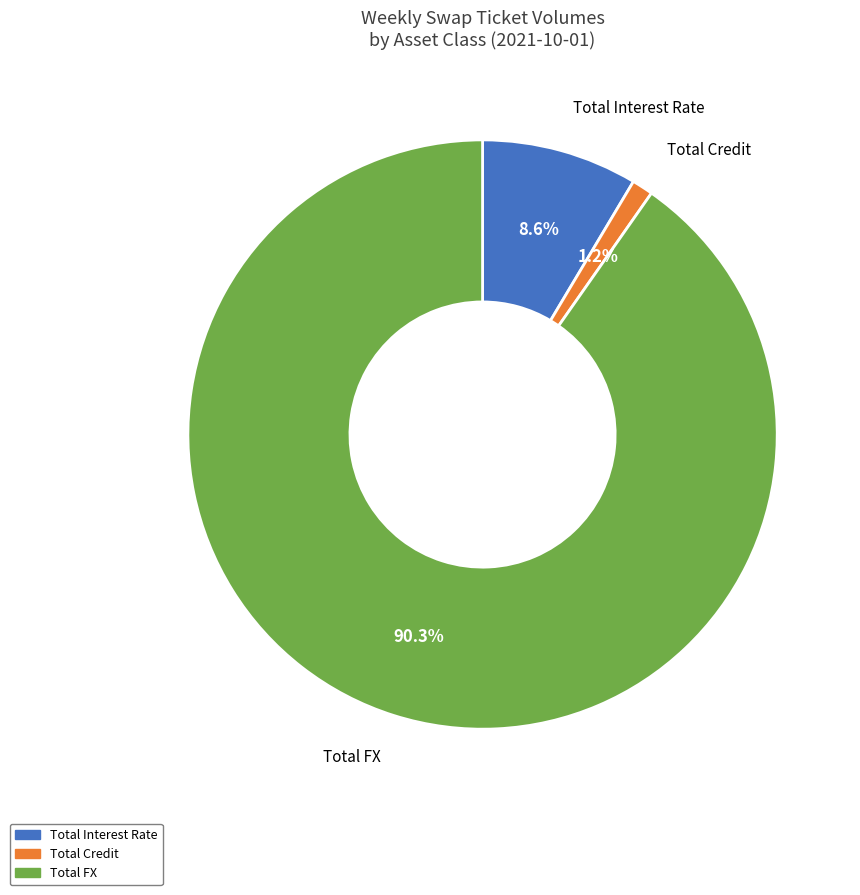

True or false: Total FX accounts for 99% of the total.

False